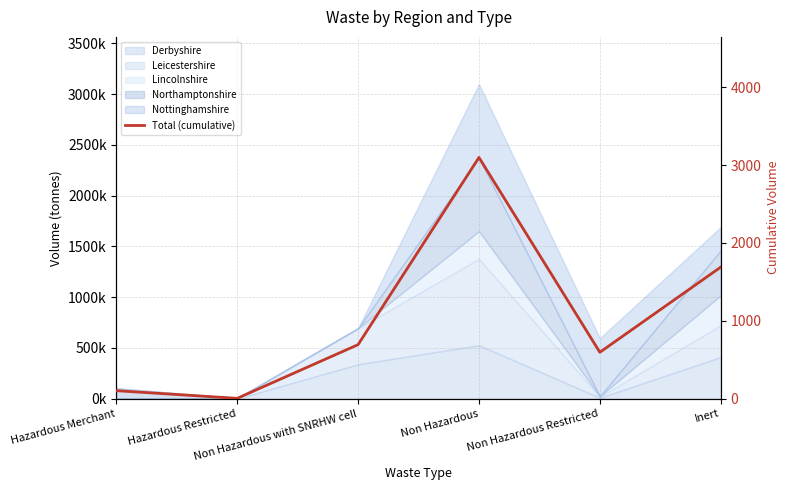

List the labels in order of value, smallest first.

Hazardous Restricted, Hazardous Merchant, Non Hazardous Restricted, Non Hazardous with SNRHW cell, Inert, Non Hazardous